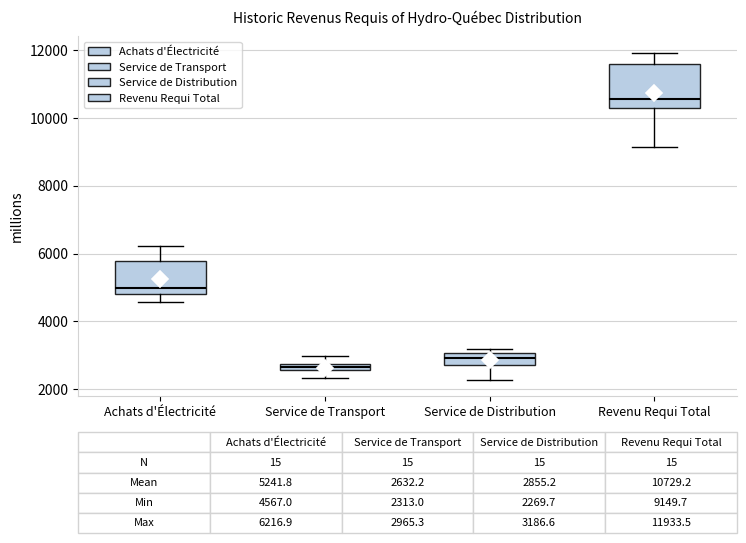

Which box's median line is the highest?

Revenu Requi Total